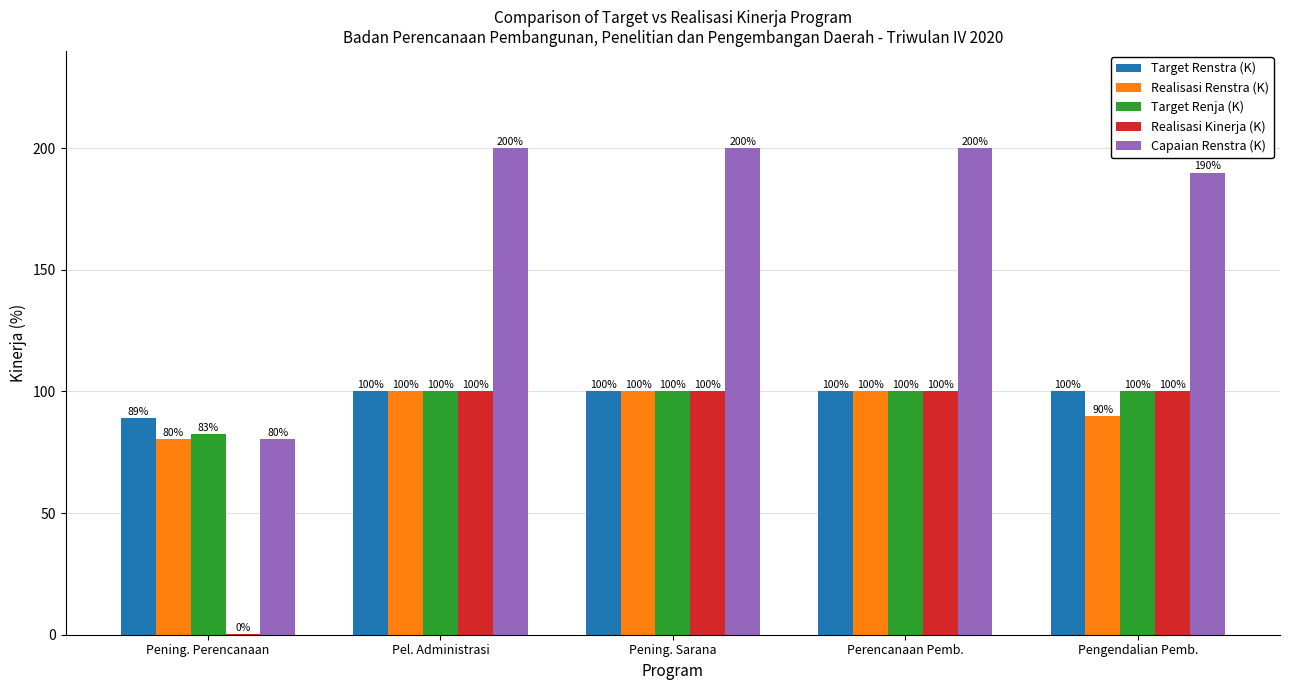

What is the total value across all series at Perencanaan Pemb.?

600.0